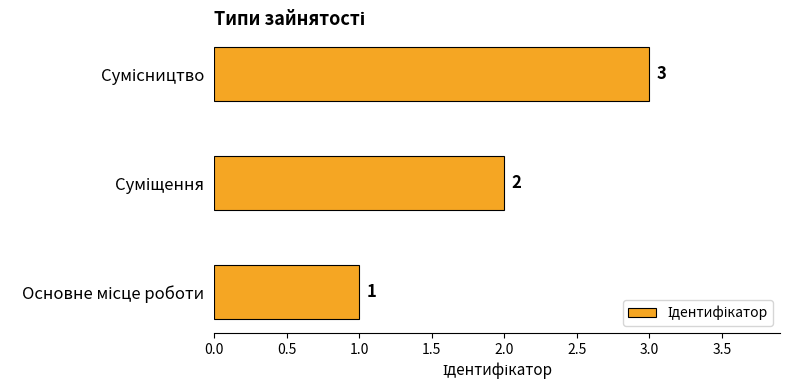

What is the sum of all values?

6